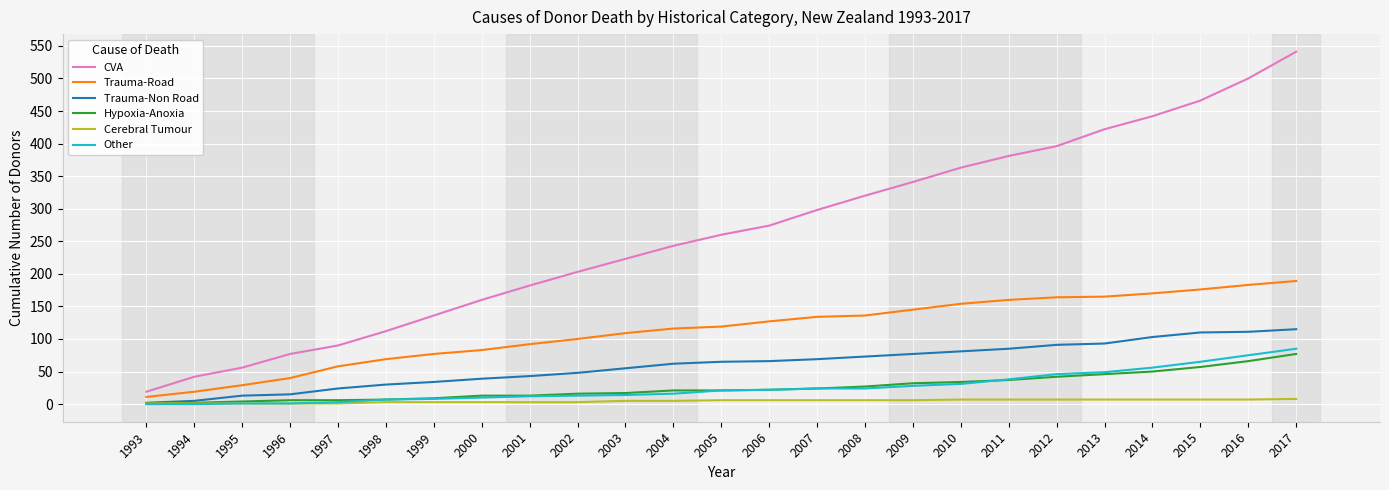

Which series changed the most between 2004 and 2012?

CVA